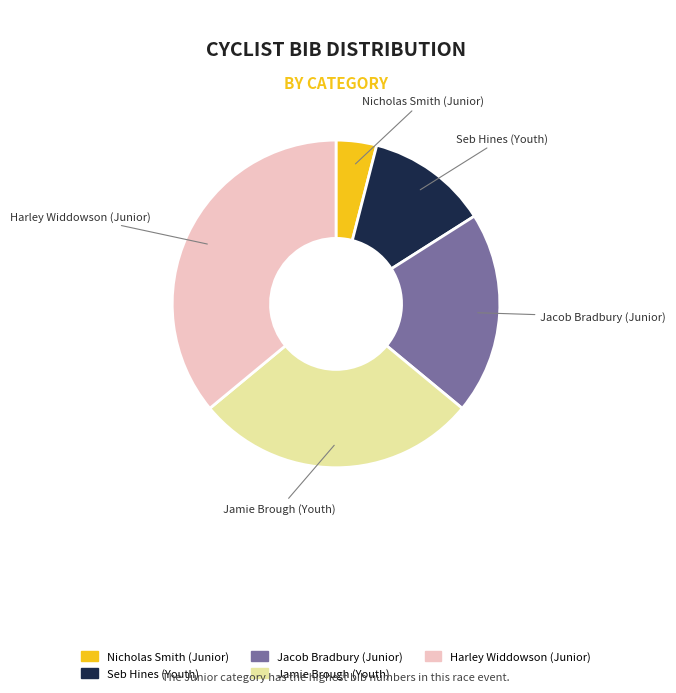

How many segments does this pie chart have?

5